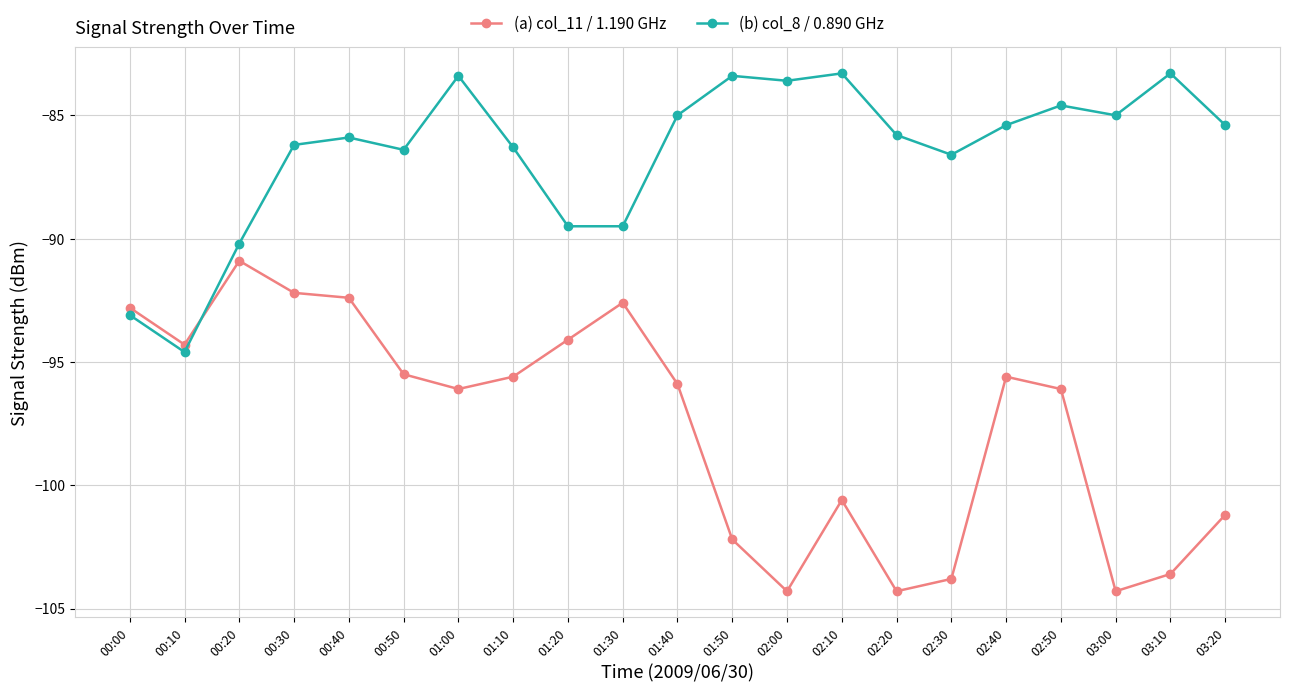

Where does the (a) col_11 / 1.190 GHz series first go above -95?

00:00